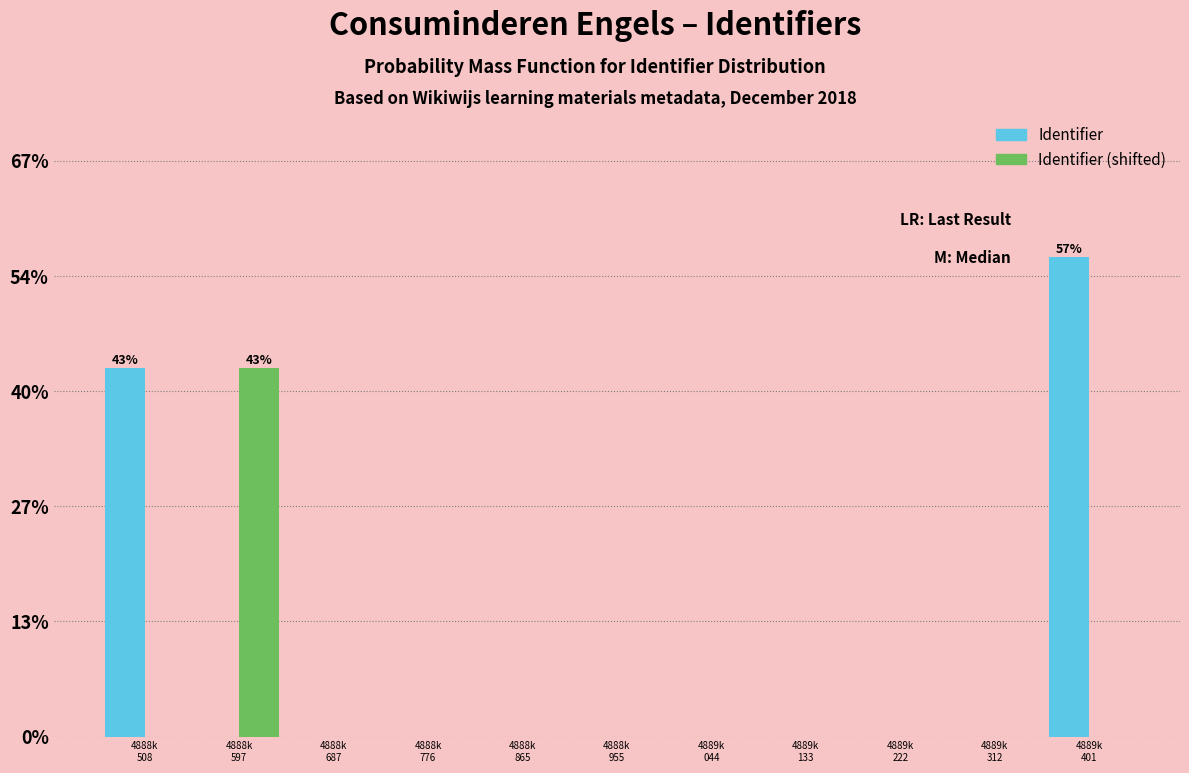

What are all the series names shown in the legend?

Identifier, Identifier (shifted)